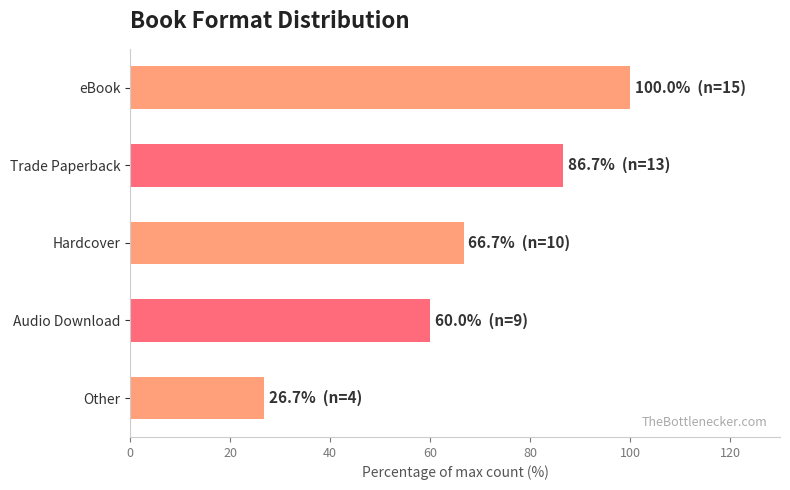

What is the average value?

68.0